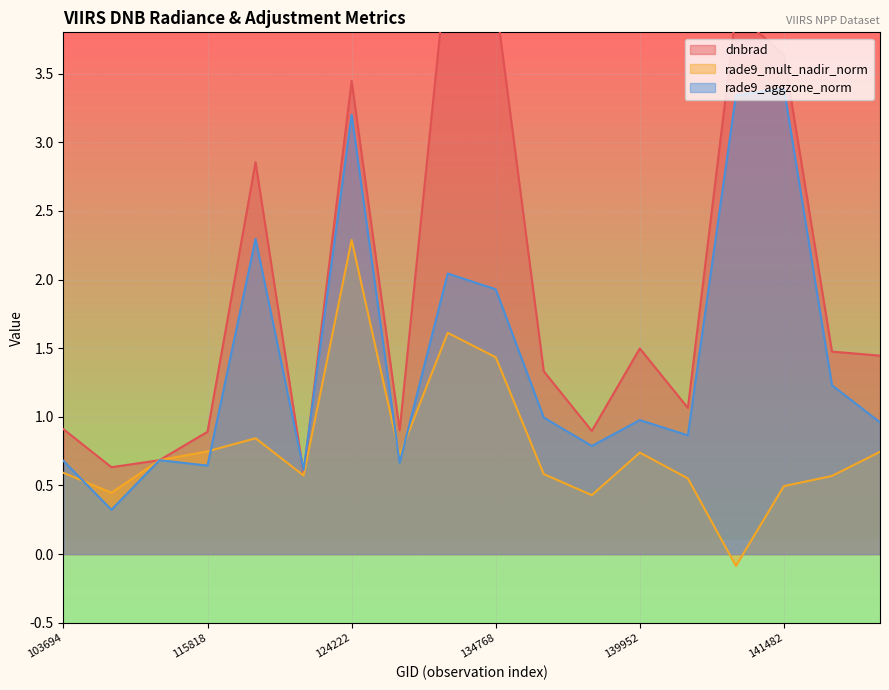

At which label does rade9_mult_nadir_norm first exceed 0?

103694